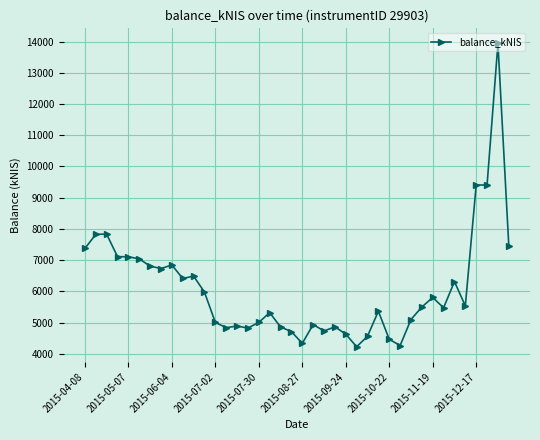

What is the greatest value displayed?

13939.4